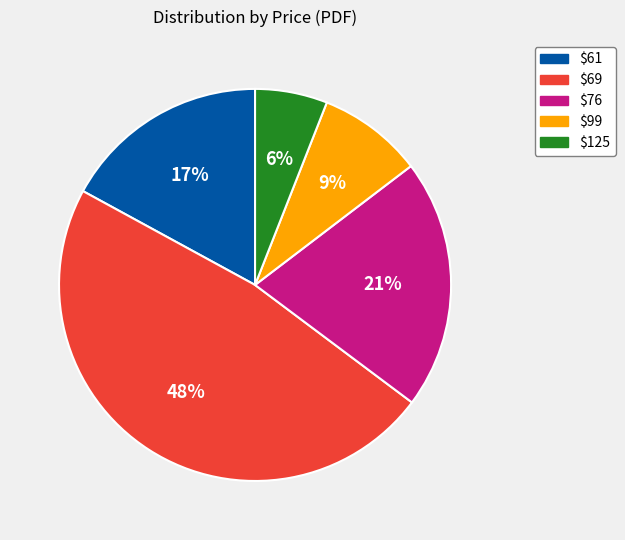

Is it true that $61 is 17% of the pie?

True